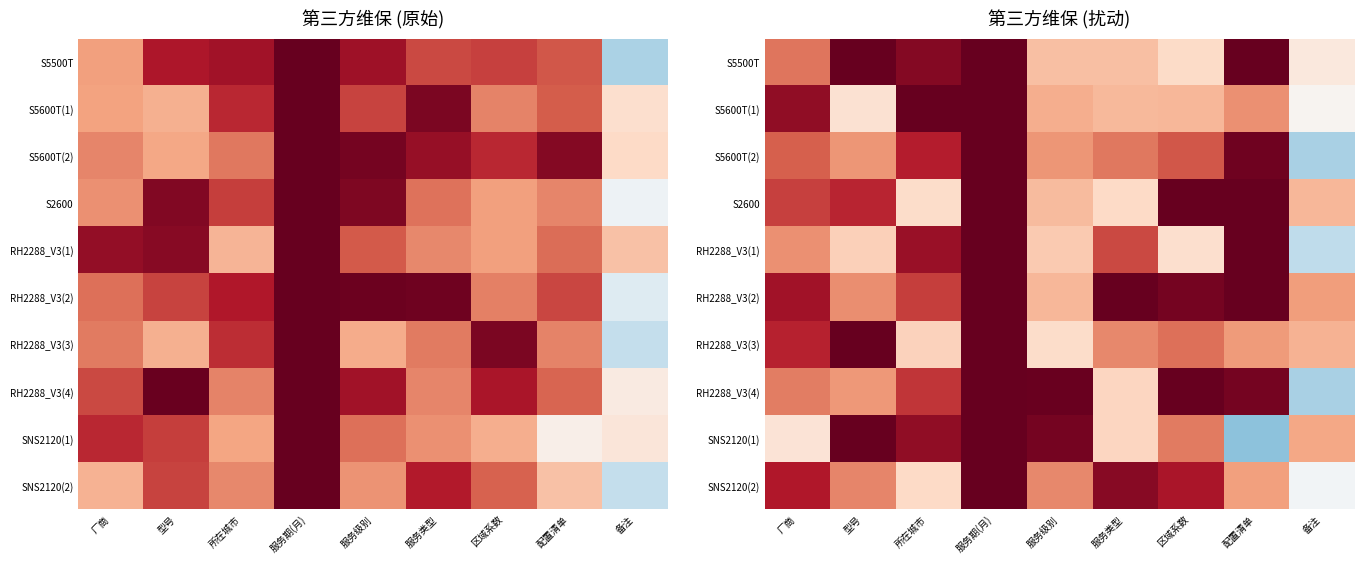

Which category has the highest value in the SNS2120(2) series?

服务期(月)